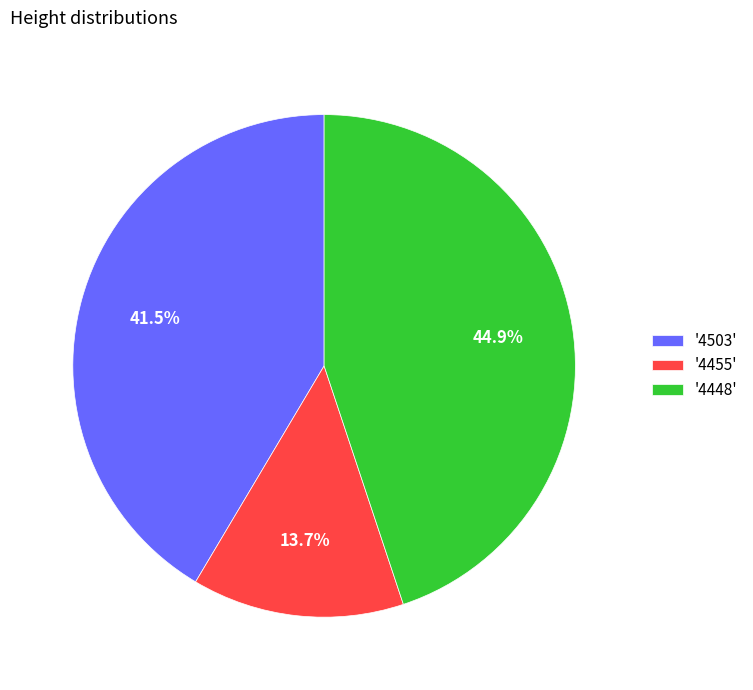

Which has a higher value, '4455' or '4448'?

'4448'